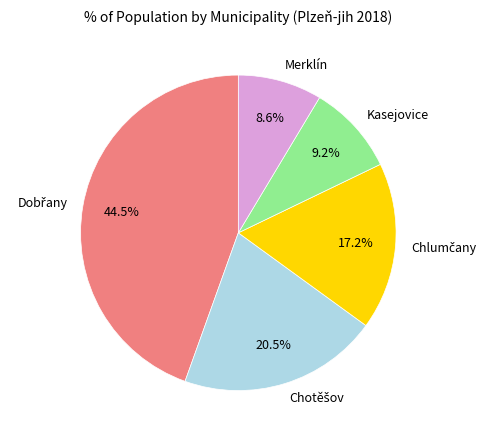

Which category has the smallest portion of the pie?

Merklín